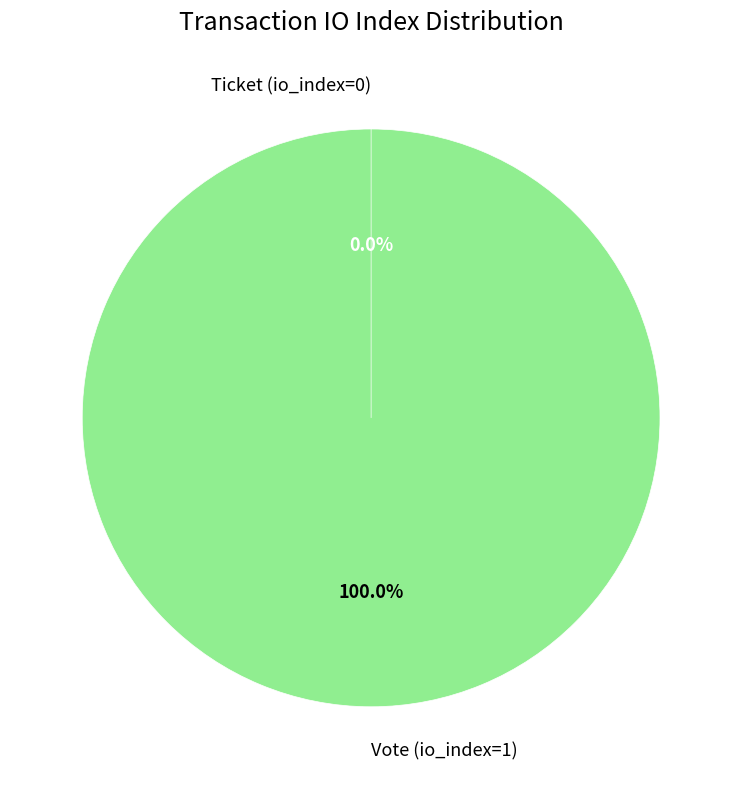

What is the largest slice in the pie chart?

Vote (io_index=1)